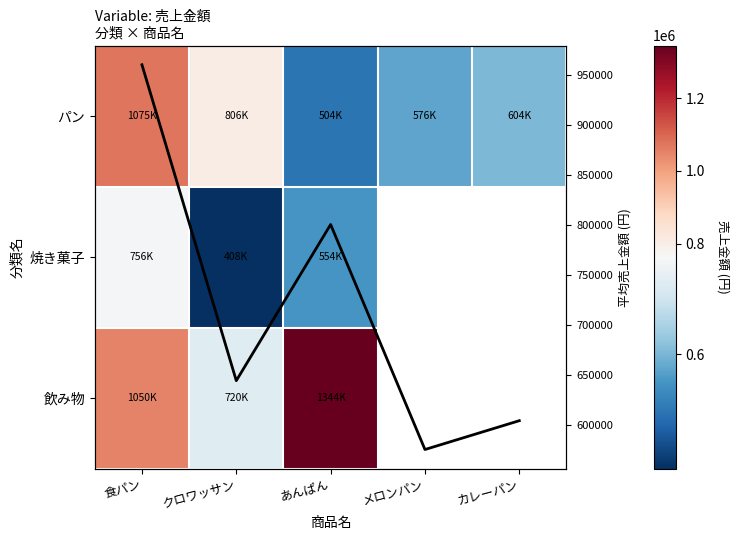

At which label is 焼き菓子 closest to 582000?

あんぱん